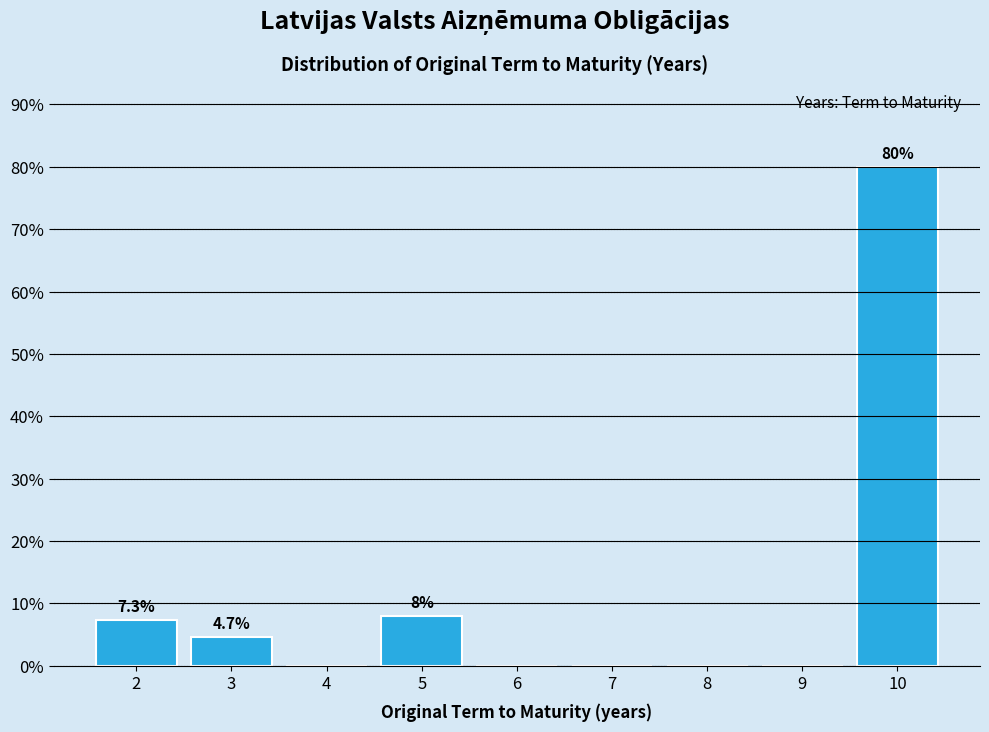

Reading left to right, transcribe all the data shown in this chart.

2=7.3	3=4.7	4=0.0	5=8.0	6=0.0	7=0.0	8=0.0	9=0.0	10=80.0